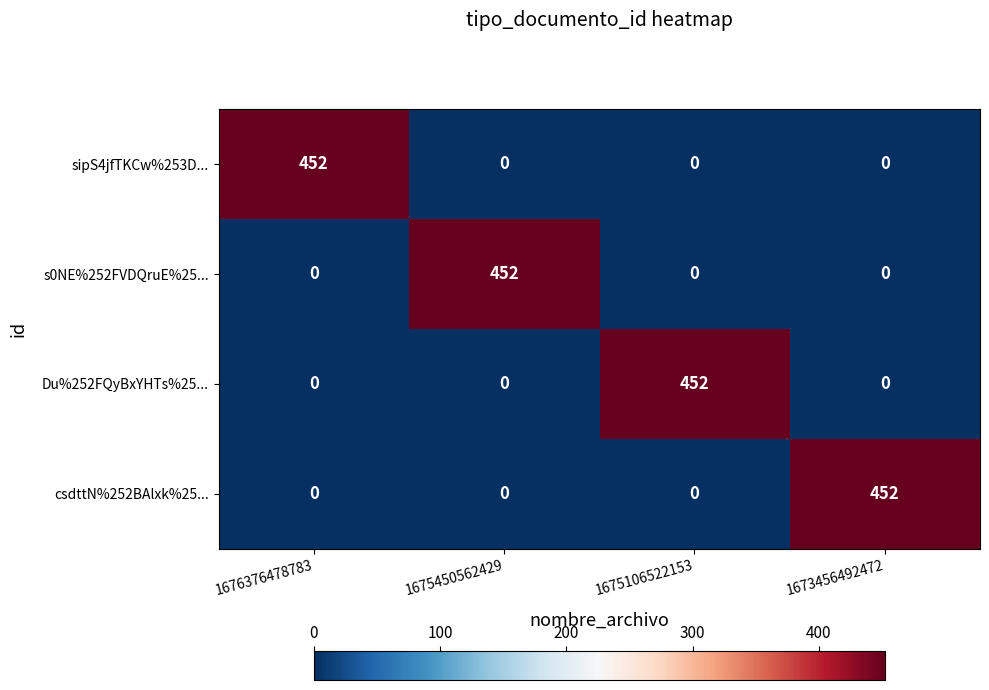

How many csdttN%252BAlxk%25... values are between 0 and 452?

4